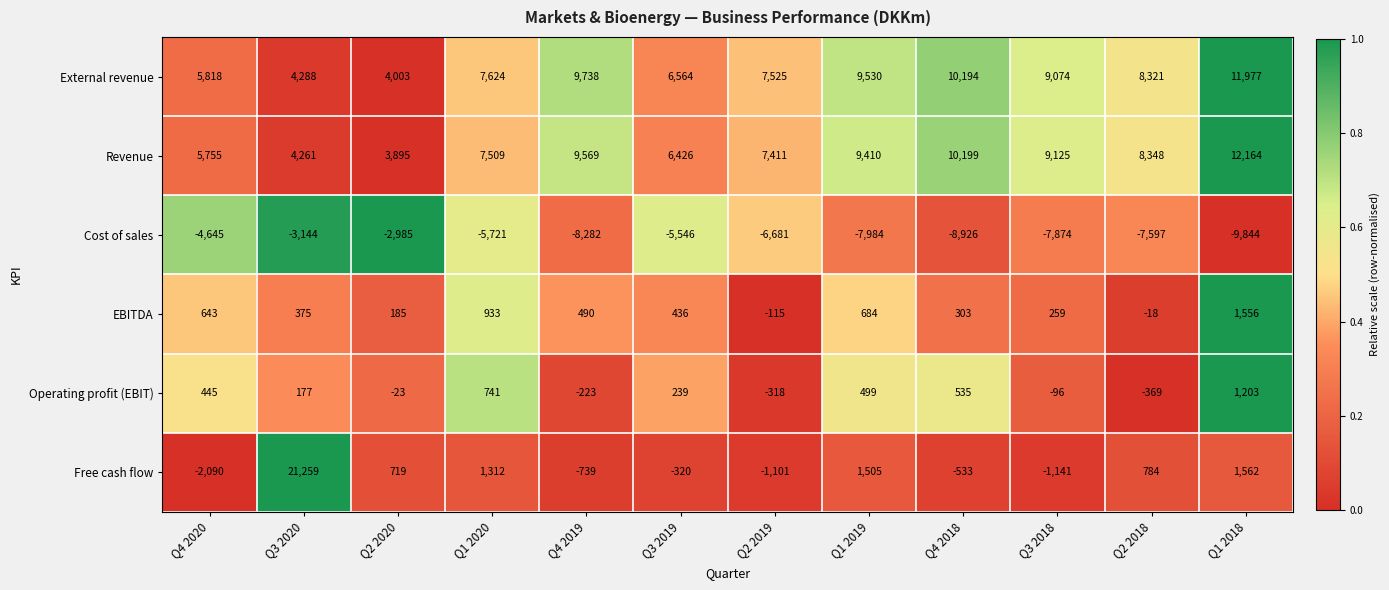

How many distinct data groups are displayed?

6